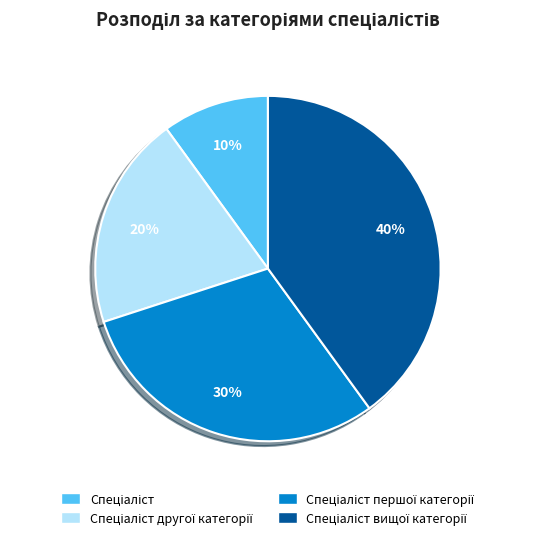

To the nearest percent, what is the difference between the largest and smallest slice percentages?

30%